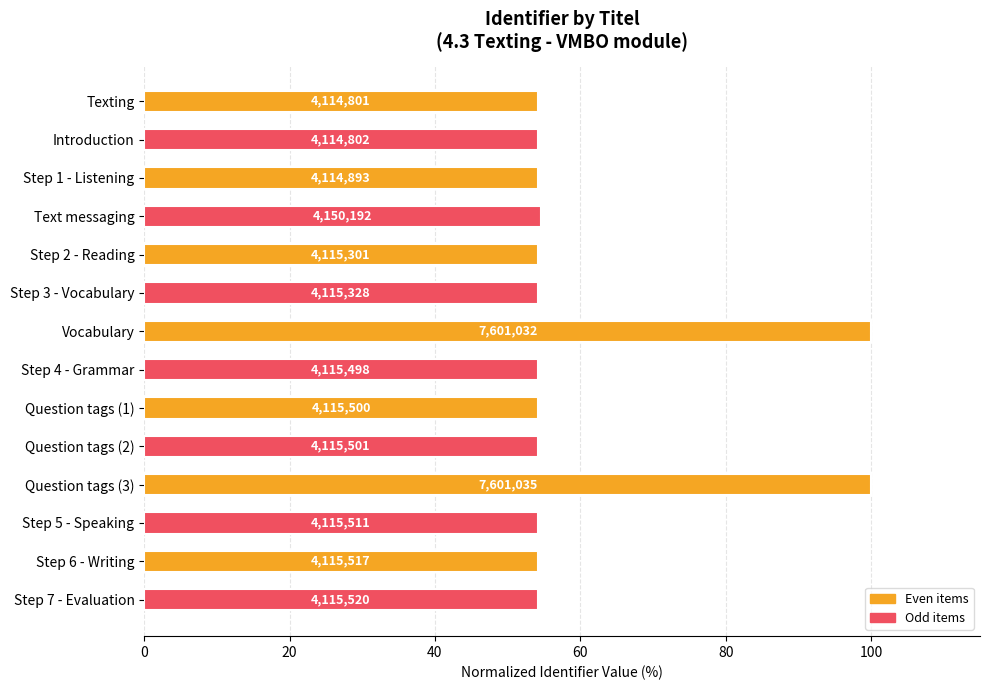

What is the difference between the maximum and minimum values?

45.9